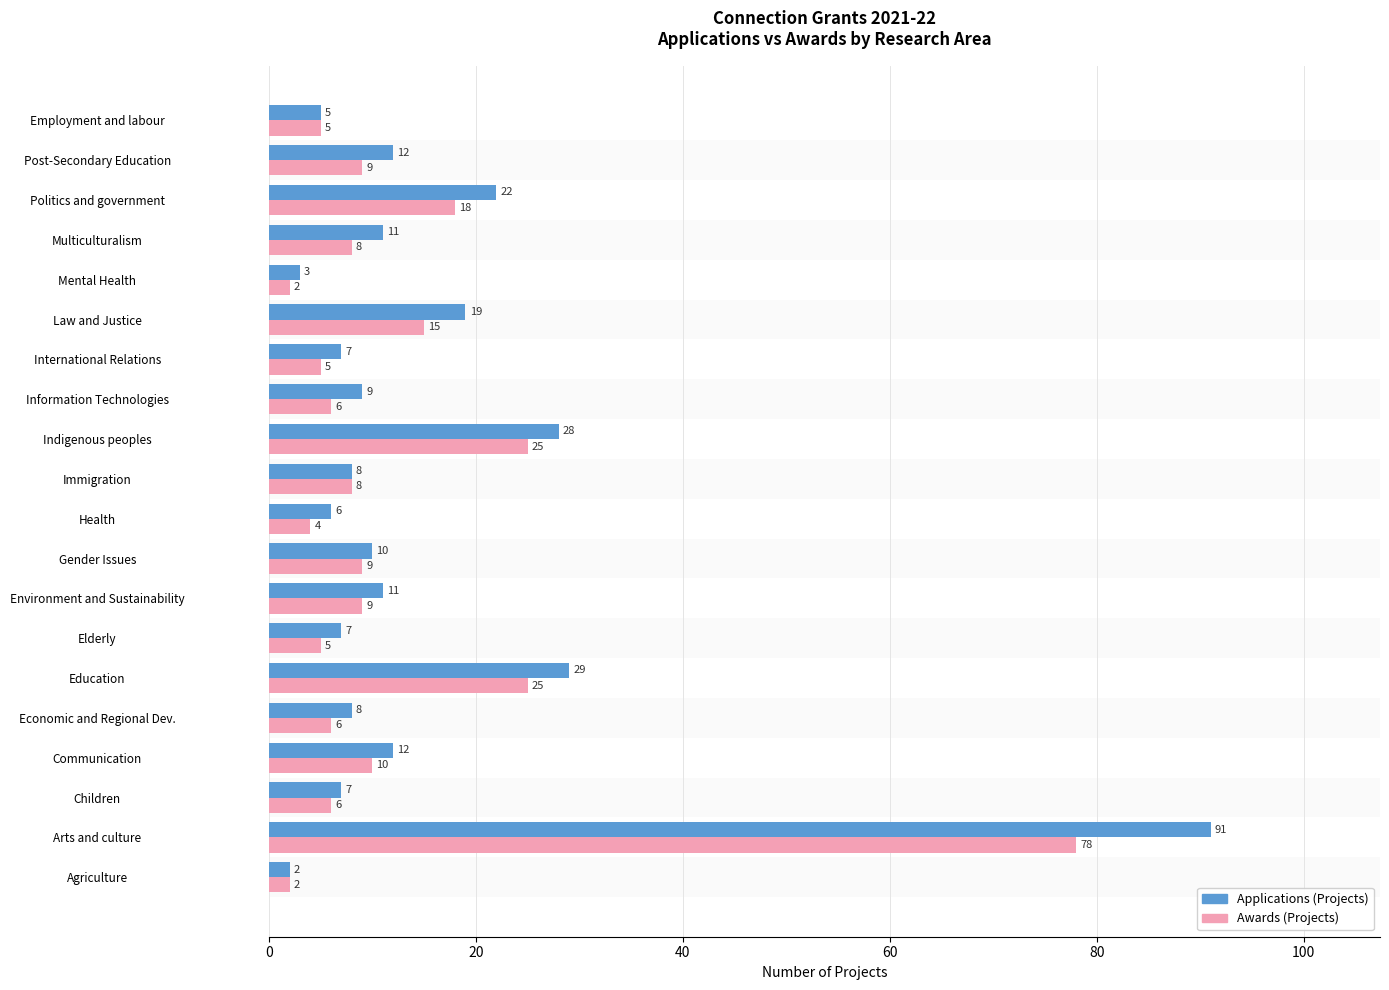

True or false: Awards (Projects) has a value of 25 at Education.

True